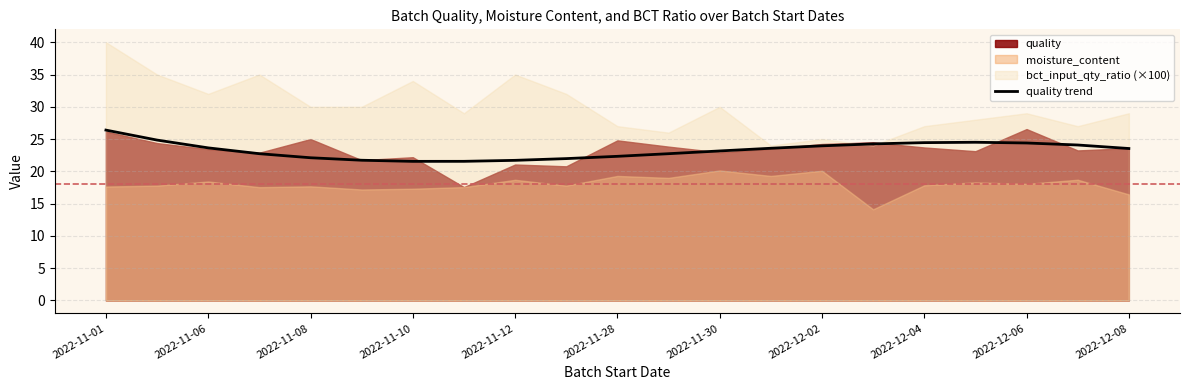

What is the difference between the maximum and minimum values?

4.8